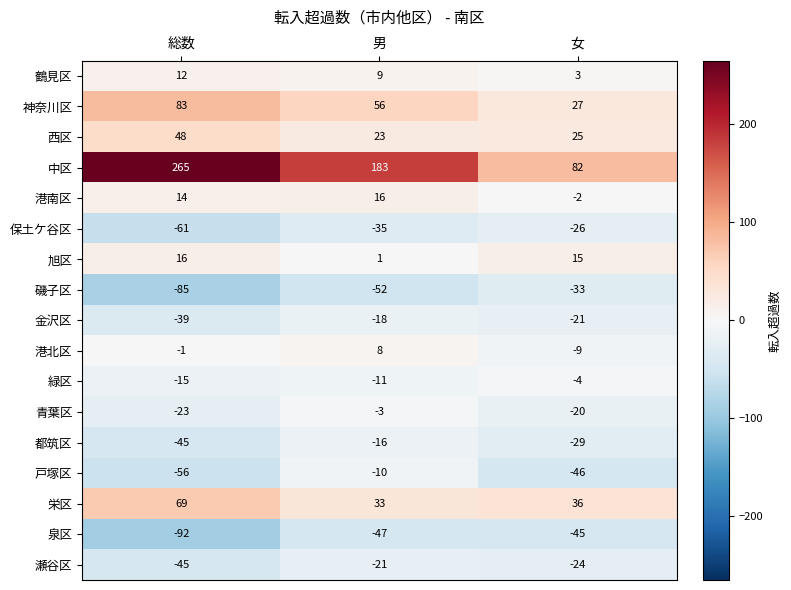

List the labels in order of 神奈川区 value, largest first.

総数, 男, 女